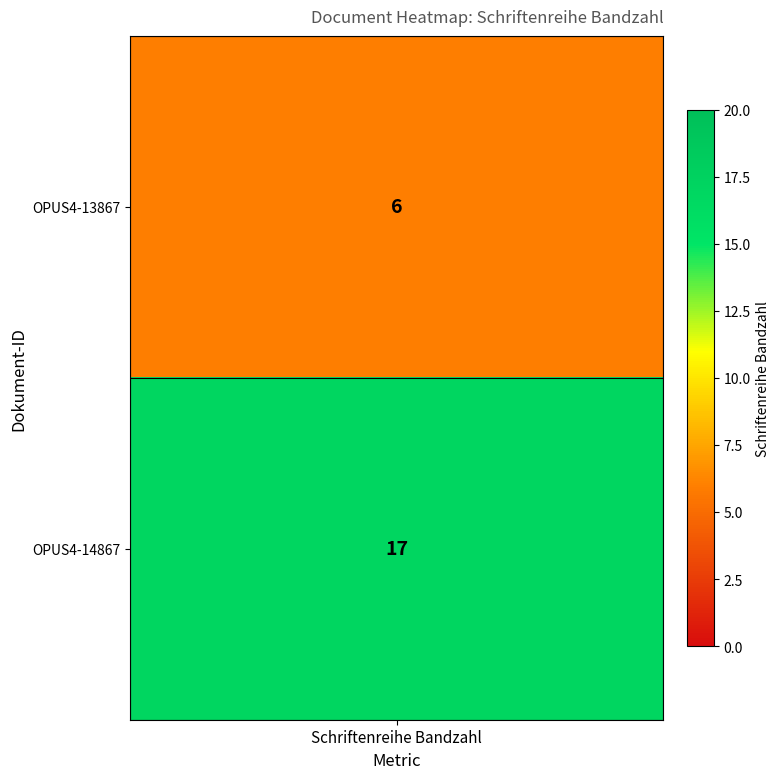

Reading left to right, extract all data points from this chart.

OPUS4-13867: 6	6
OPUS4-14867: 17	17